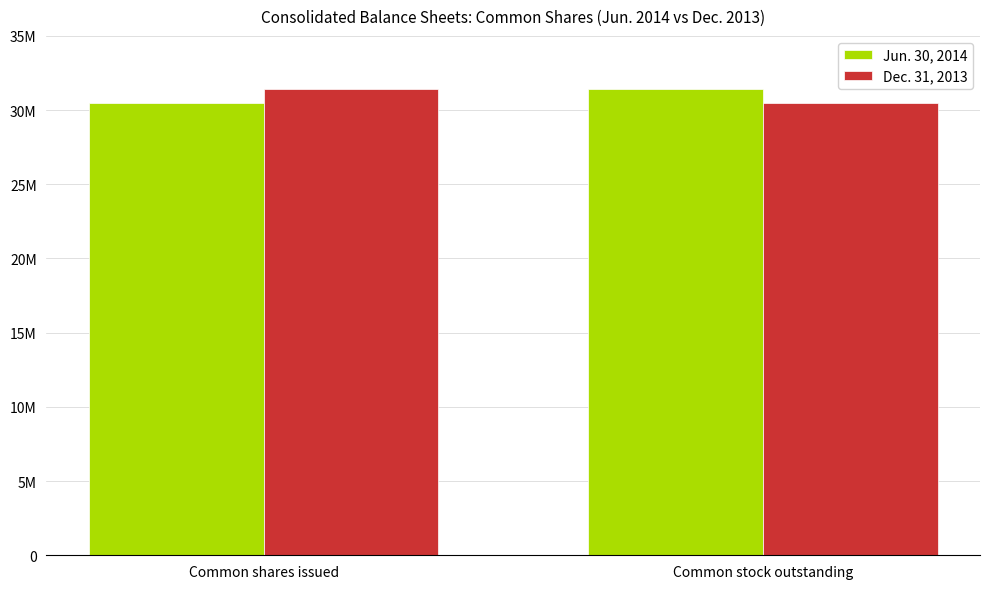

Reading left to right, list all the values displayed in this chart.

Jun. 30, 2014: 30460933	31423427
Dec. 31, 2013: 31423427	30460933